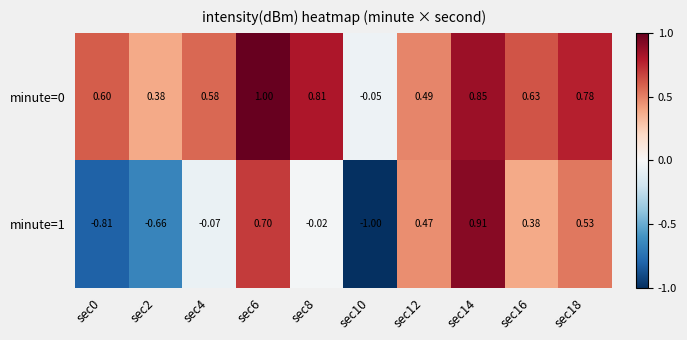

How many series are shown in this chart?

2